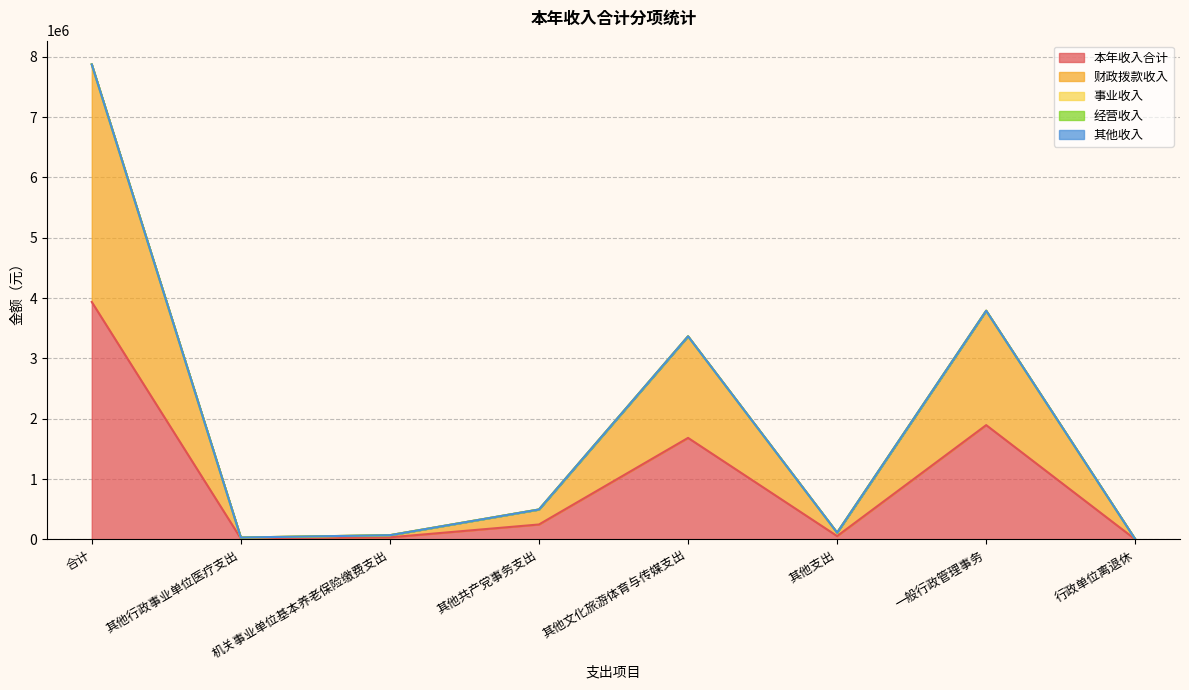

Does the chart display data point markers on the line(s)?

No